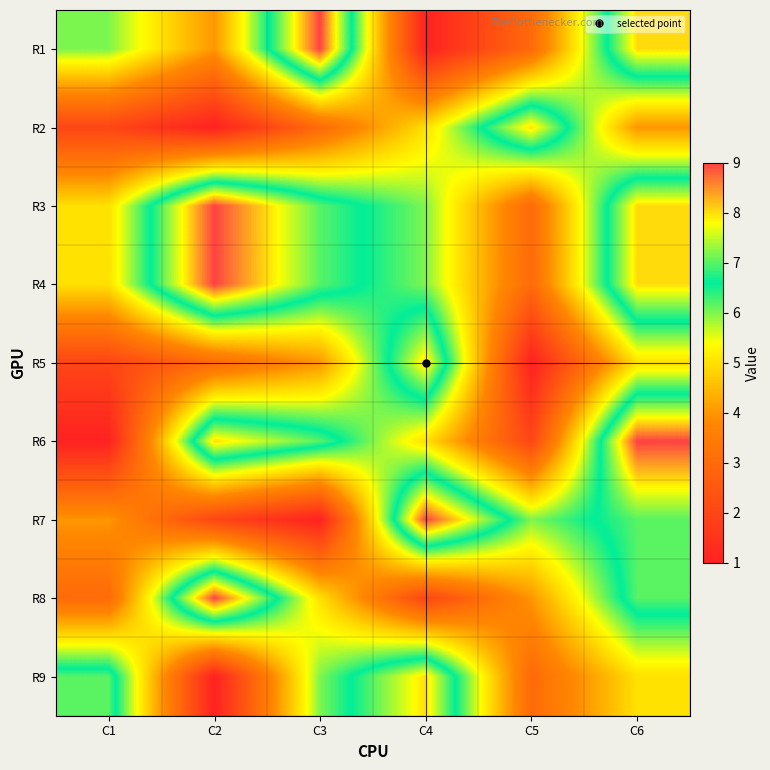

Which category has the highest value across all series?

C3